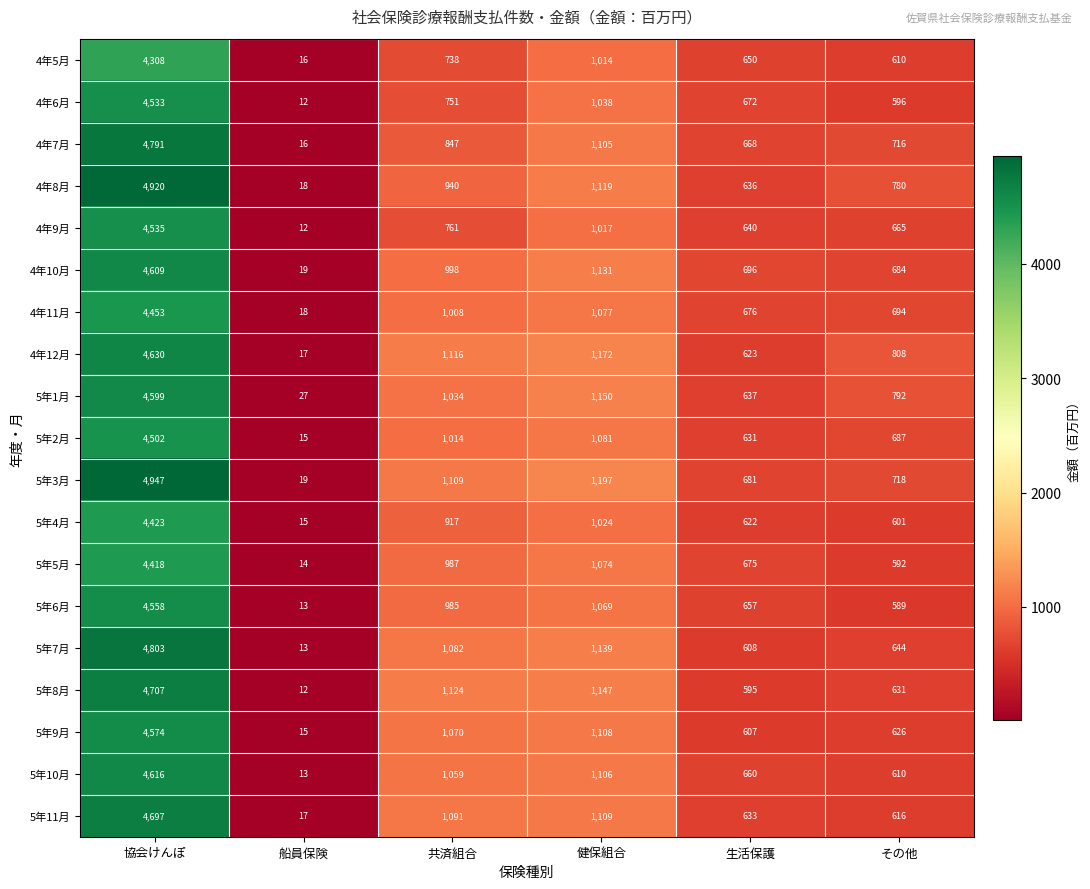

The value of 4年8月 at 生活保護 is 636. True or false?

True